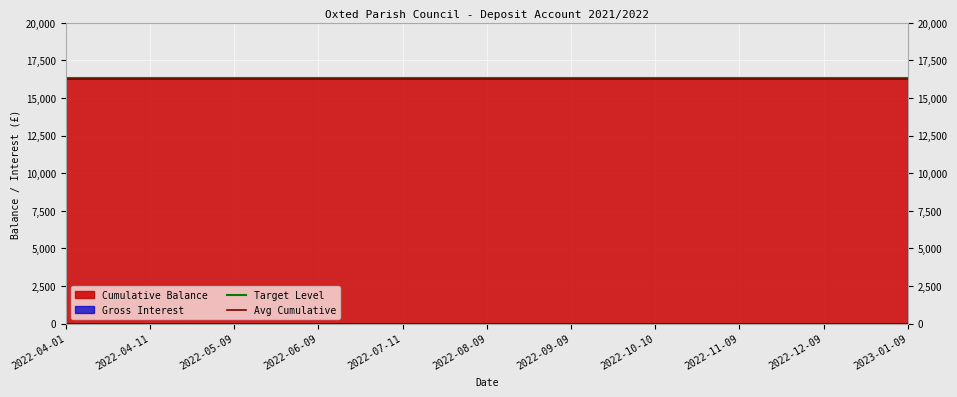

What is the maximum value for Cumulative Balance?

16307.1